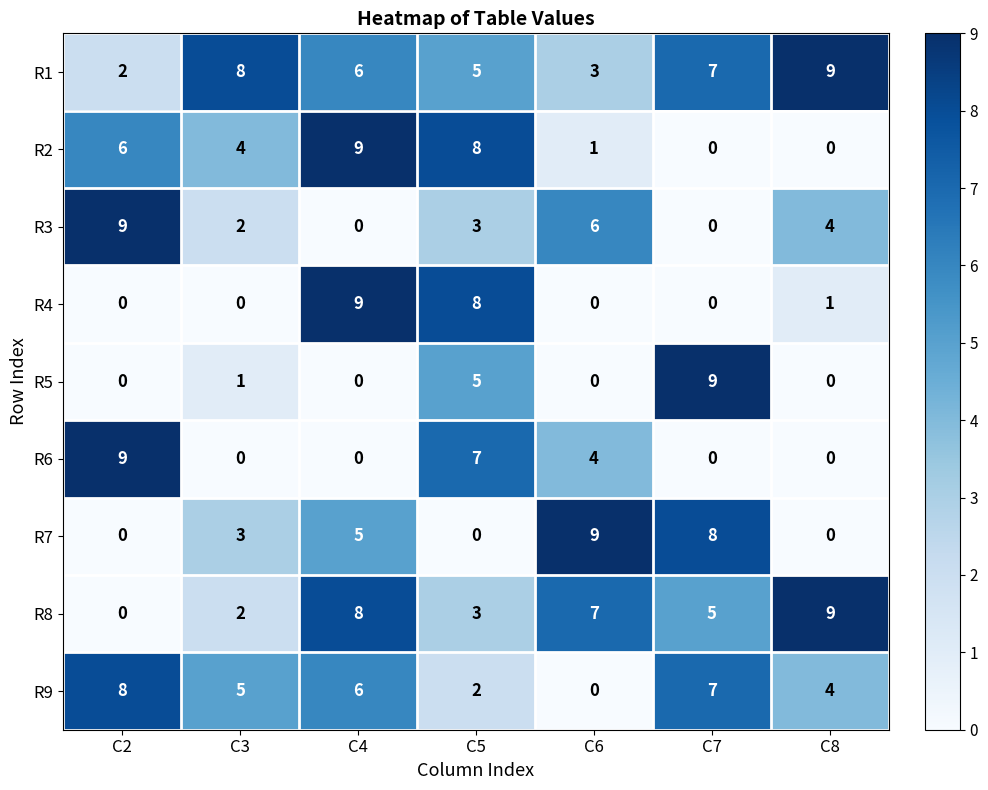

True or false: R4 has a value of 8 at C5.

True